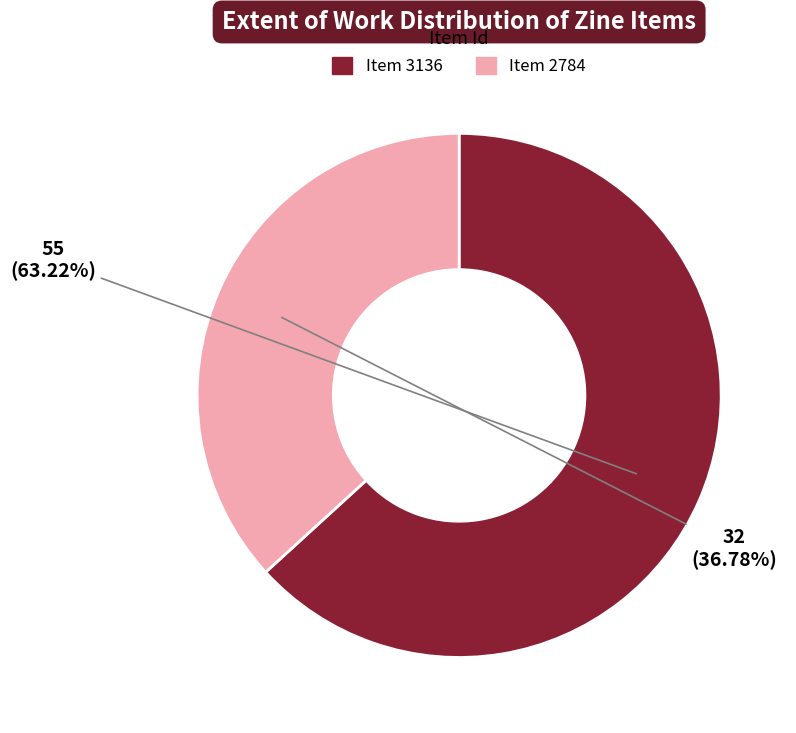

Is it true that Item 3136 is 50% of the pie?

False